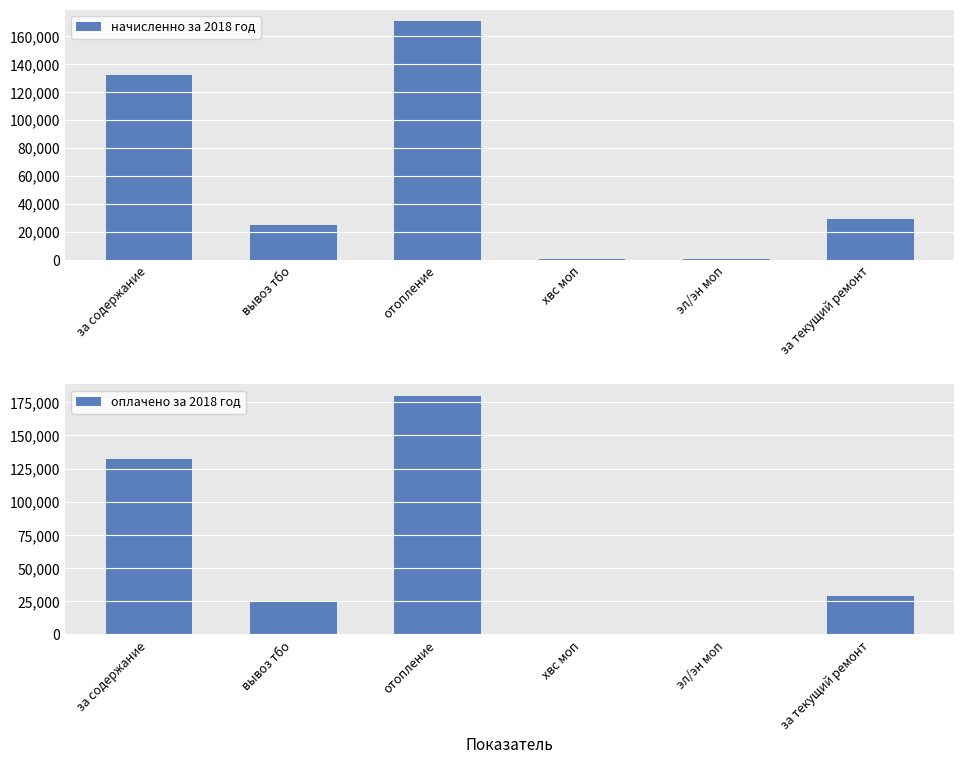

List the series in order of their overall mean, highest first.

оплачено за 2018 год, начисленно за 2018 год